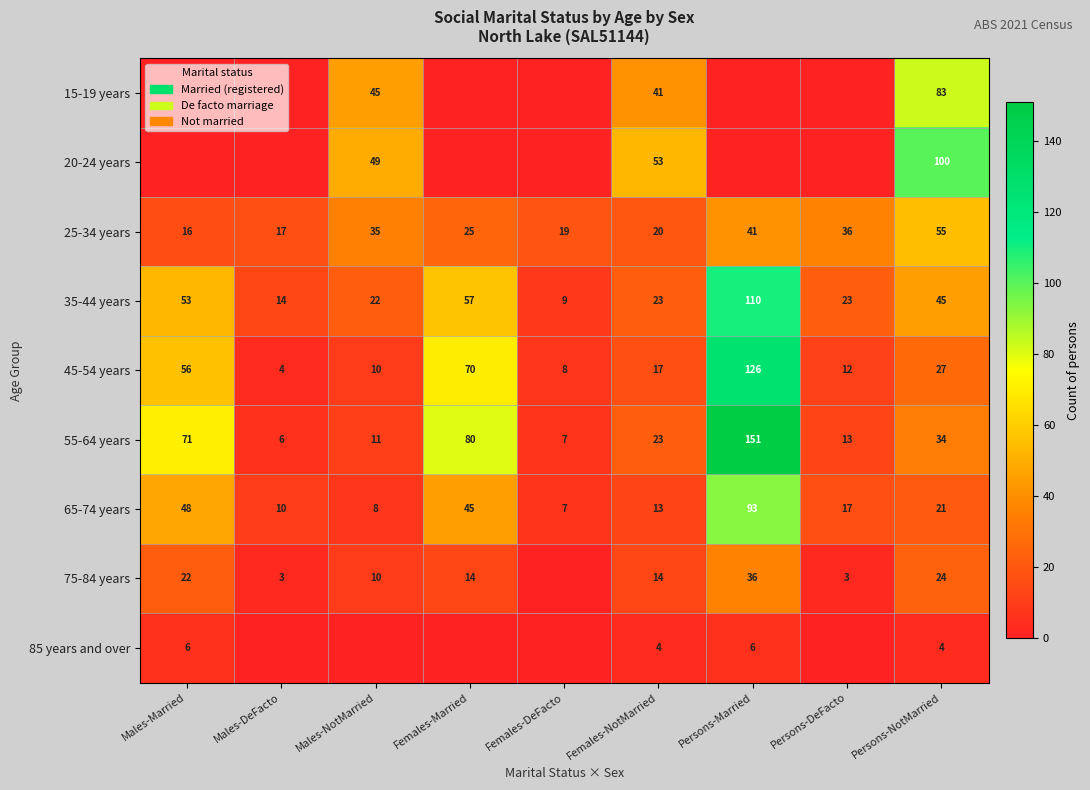

What is the difference between the maximum and minimum values in the 35-44 years series?

101